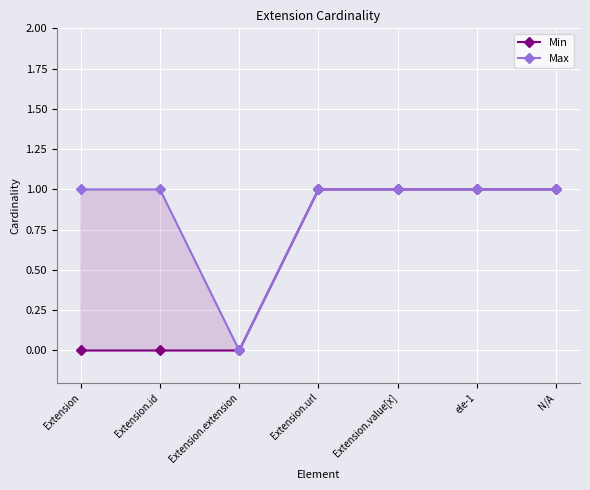

Between Extension and ele-1, which series saw the biggest shift?

Min